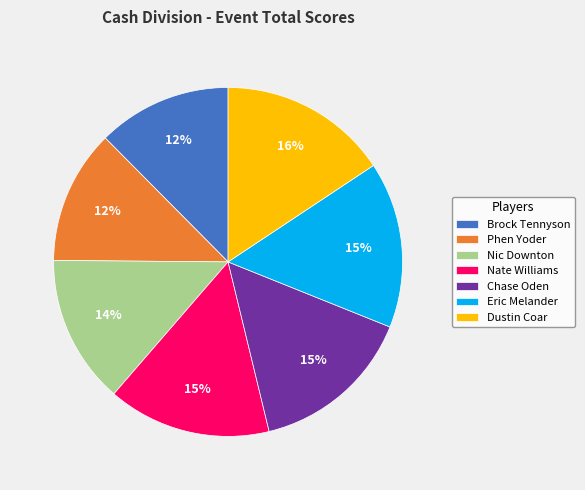

To the nearest percent, what percentage of the pie is Nic Downton?

14%